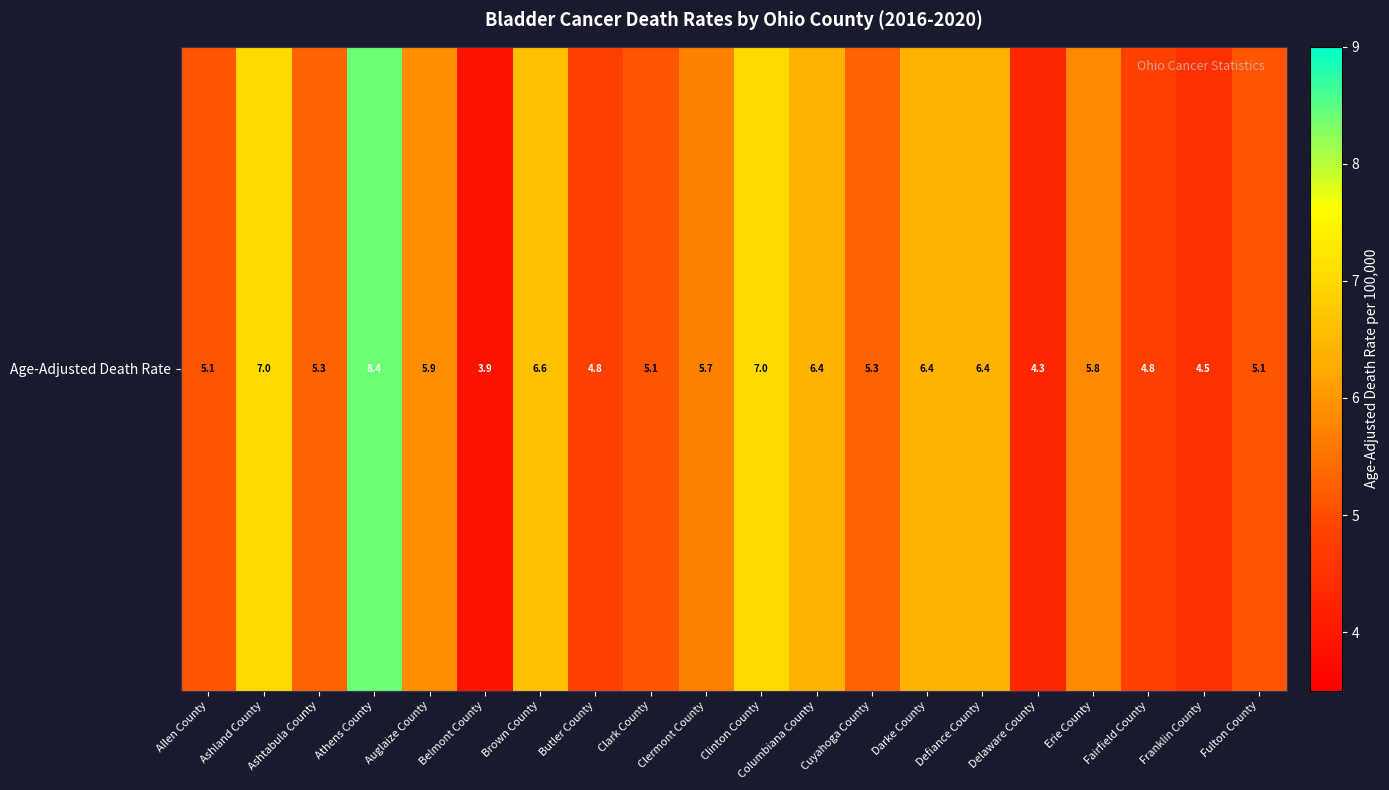

What is the smallest value displayed?

3.9